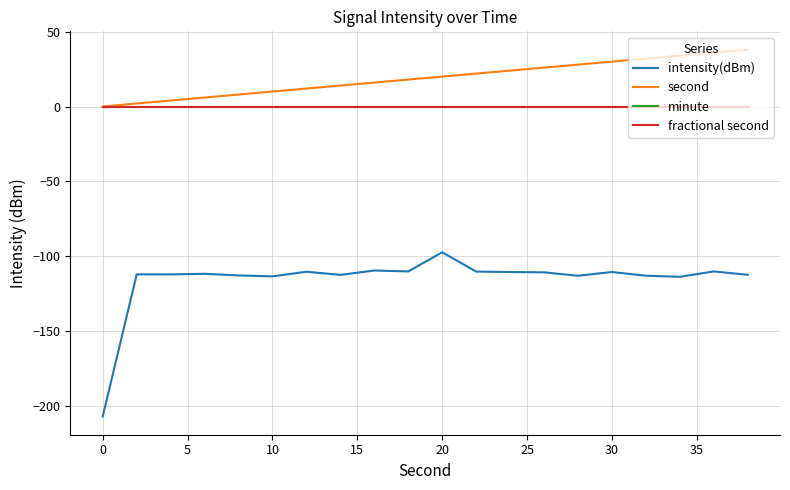

True or false: second and fractional second intersect in this chart.

False